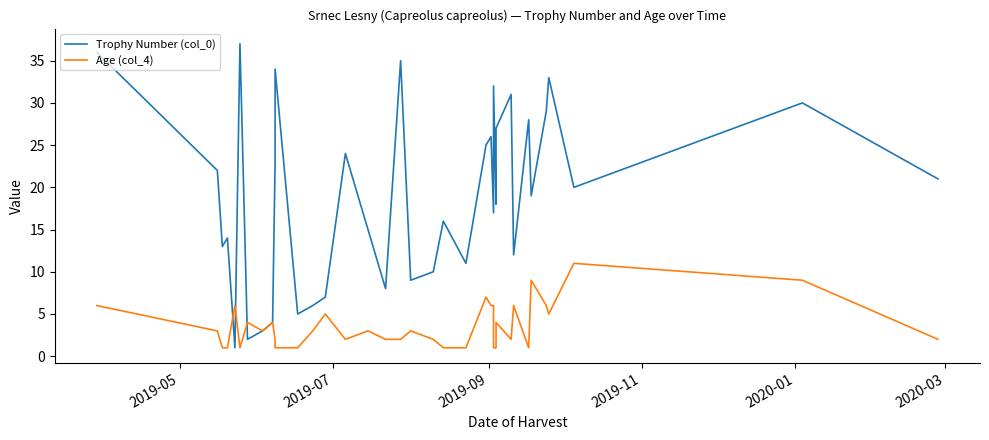

Which series has the widest spread of values?

Trophy Number (col_0)